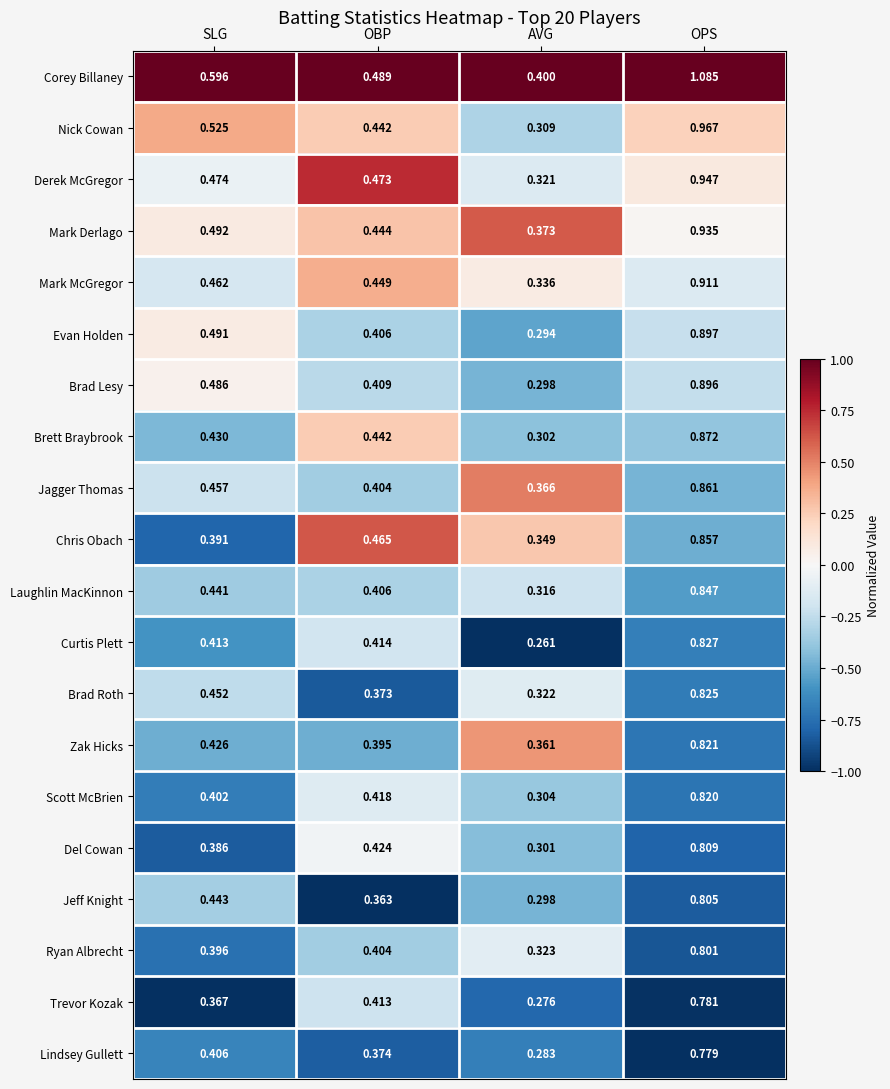

Rank the categories by Brad Roth value from highest to lowest.

OPS, SLG, OBP, AVG